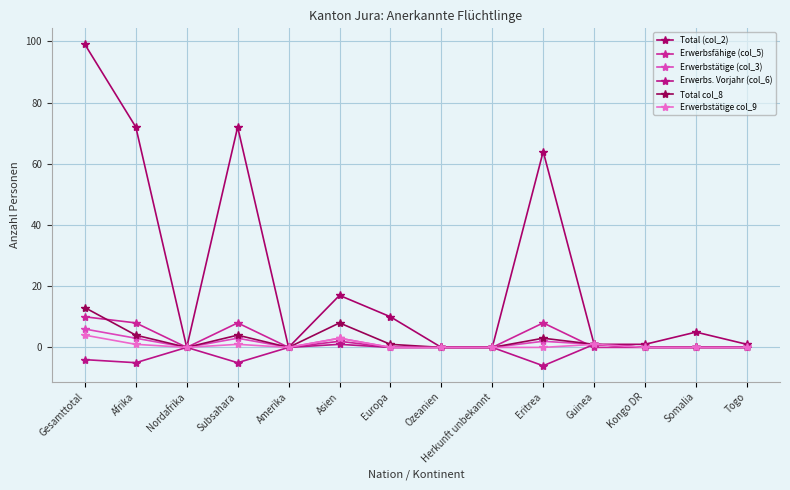

Which series has the largest total across all categories?

Total (col_2)